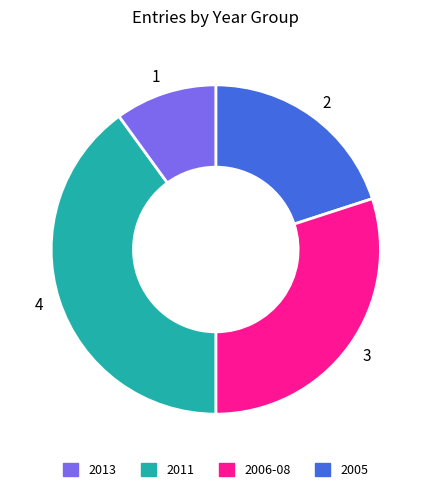

Which category has the biggest portion of the pie?

4